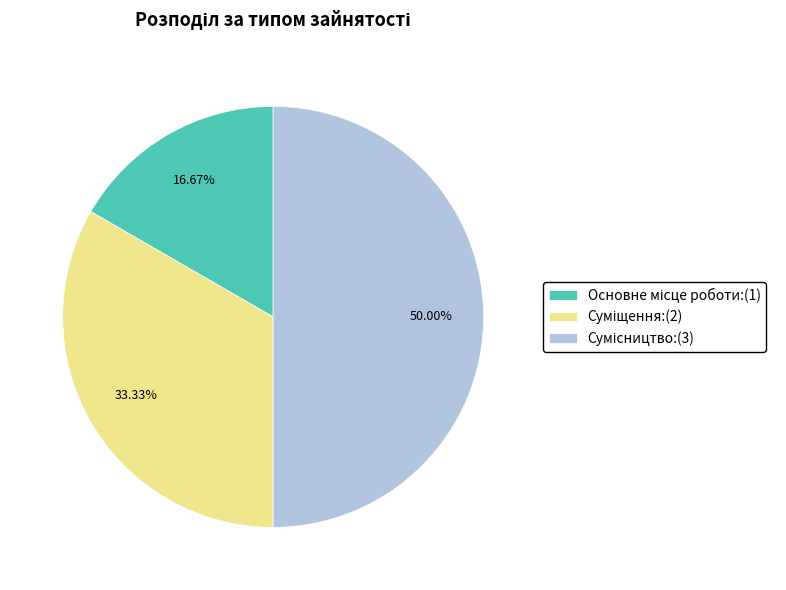

To the nearest percent, what is the average slice percentage?

33%